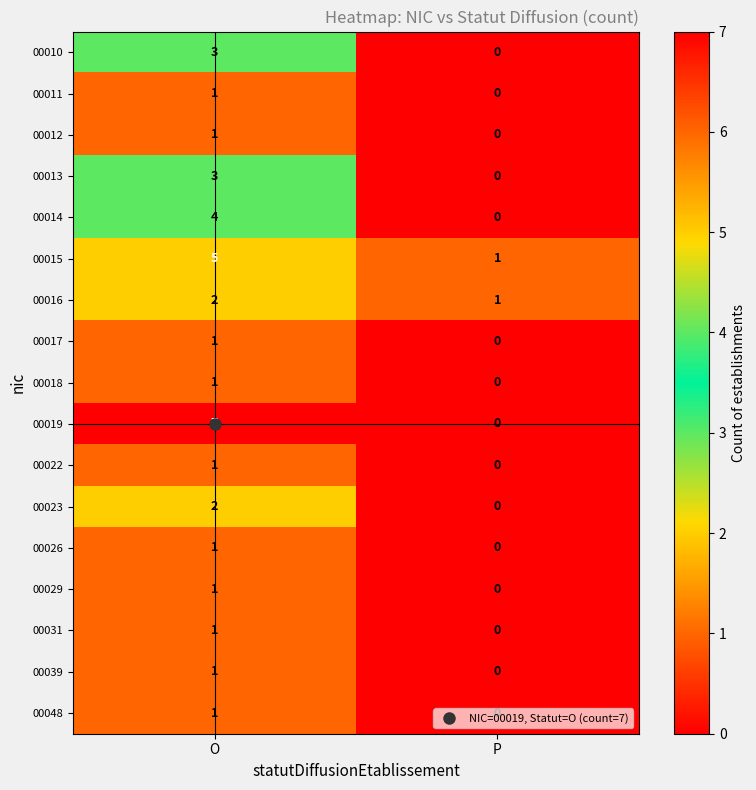

Which series has the widest spread of values?

00019